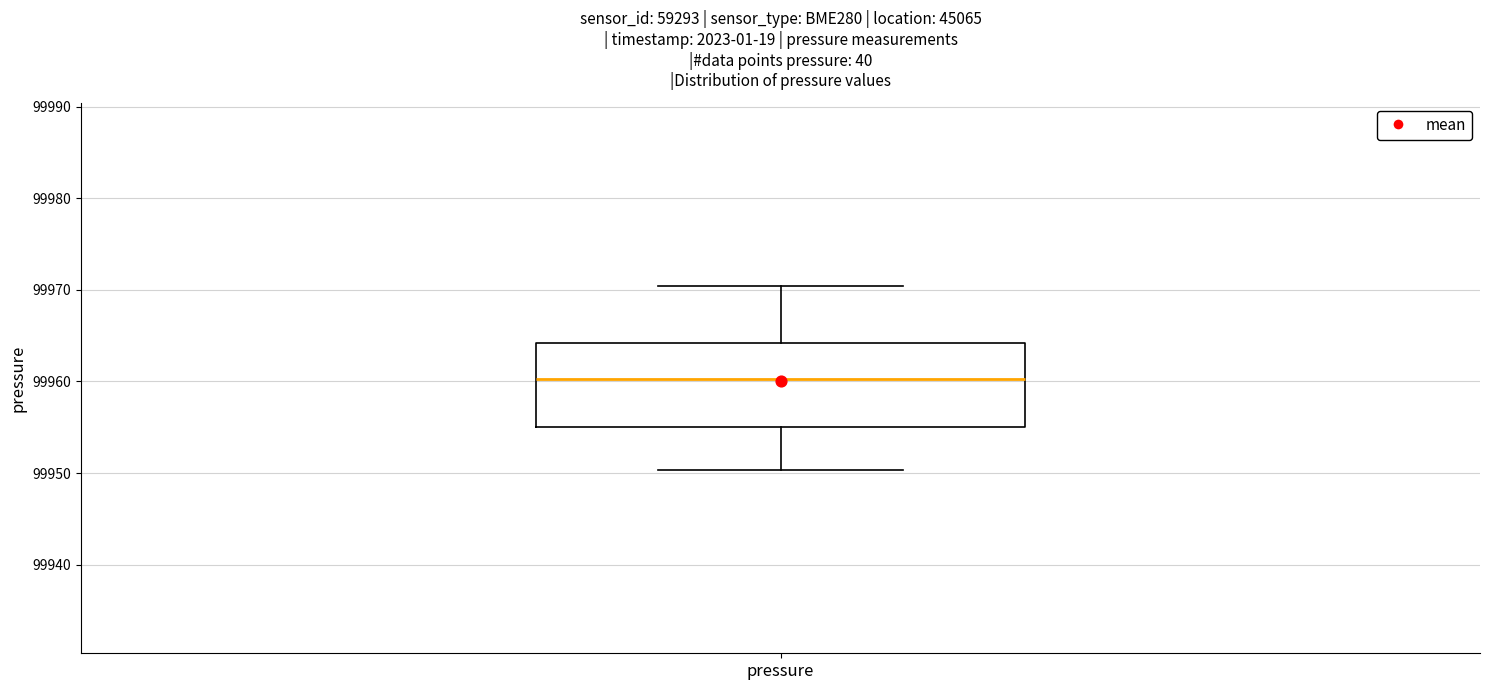

Read this box plot against the y-axis: the position of the median line, the range covered by the box, and the ends of both whiskers. The values are not printed on the chart, so give them approximately, as read against the axis.

median 99960, box 99955 to 99964, whiskers 99950 to 99970